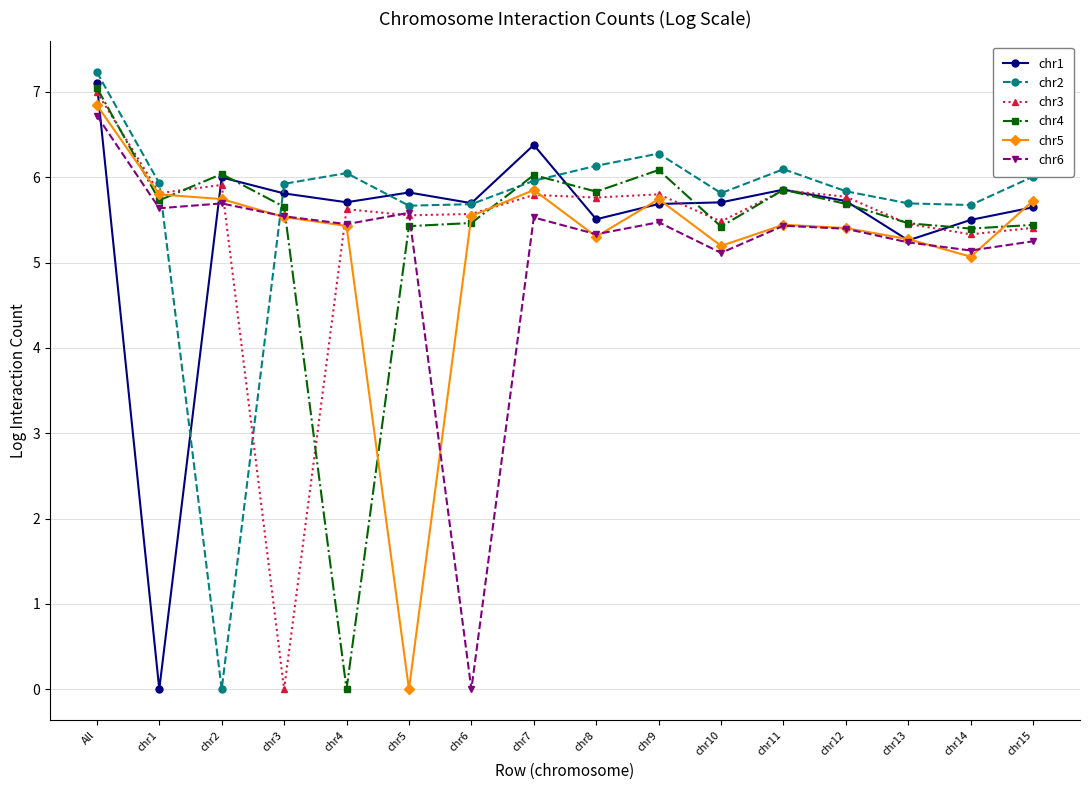

Which series has the widest spread of values?

chr2